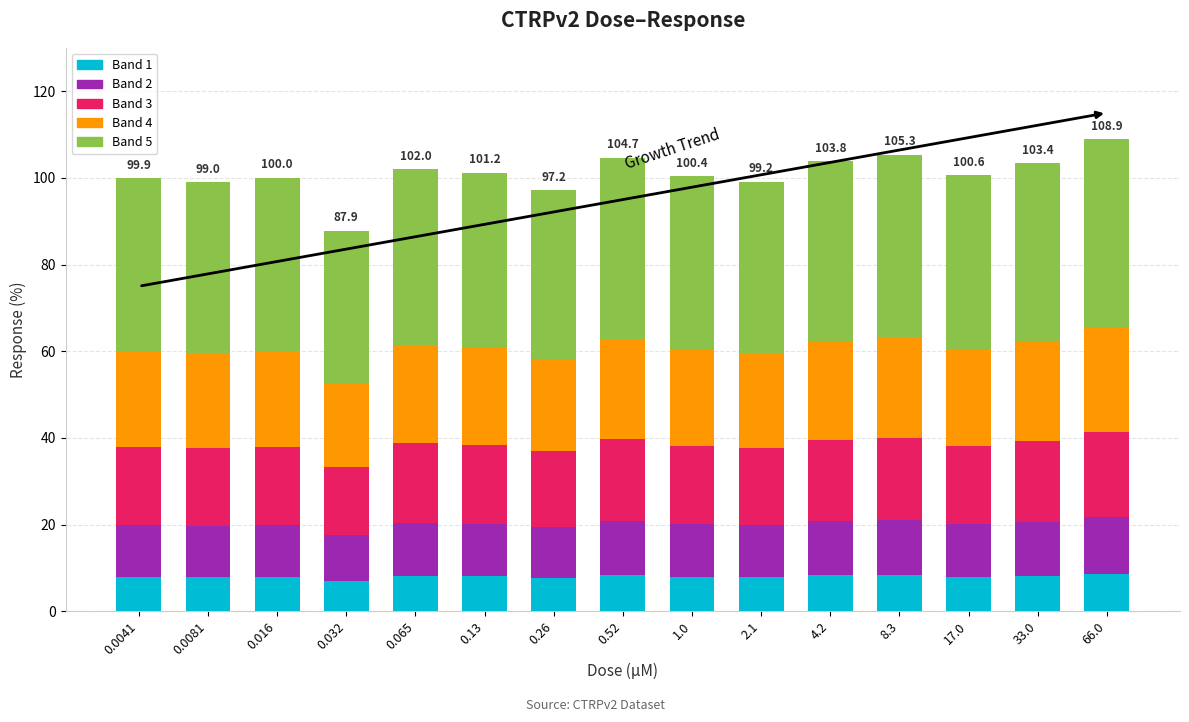

Are the bars grouped side by side (vs. stacked)?

No